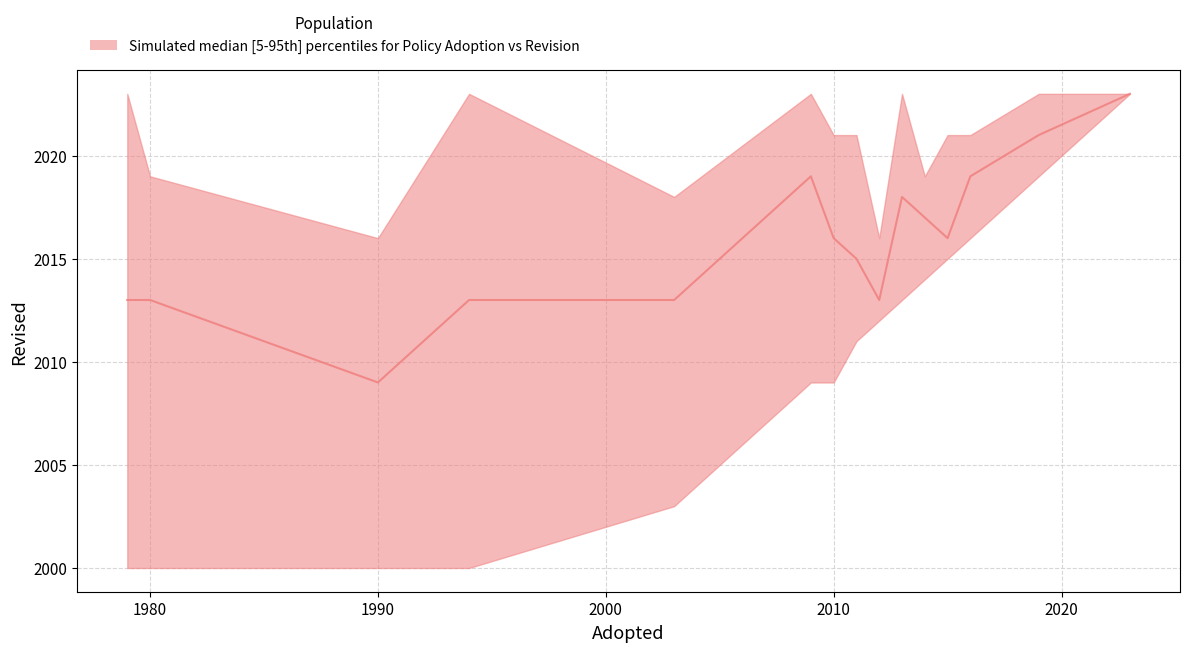

How many categories are shown in the chart?

15